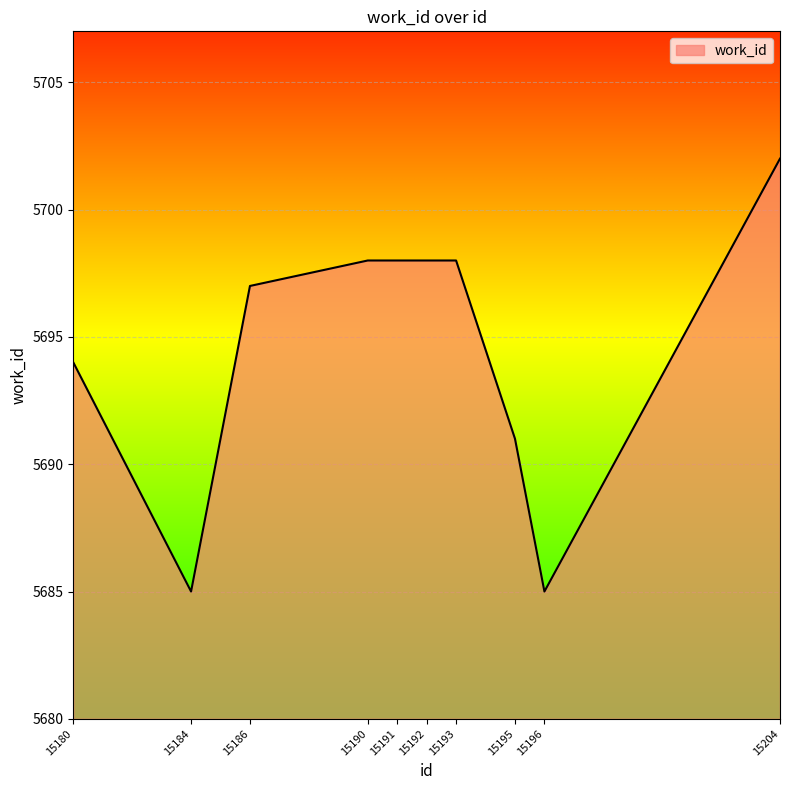

True or false: the data shows 7904 at 15184.

False